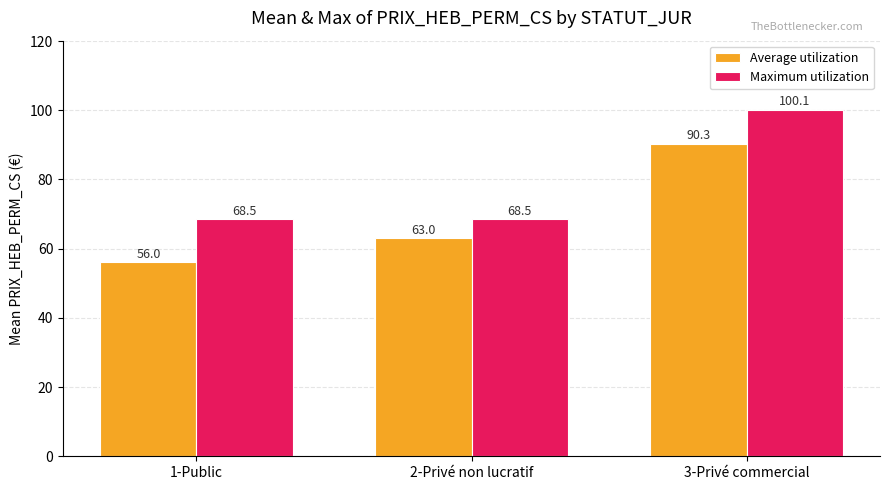

What is the label of the 3rd bar from the right?

1-Public